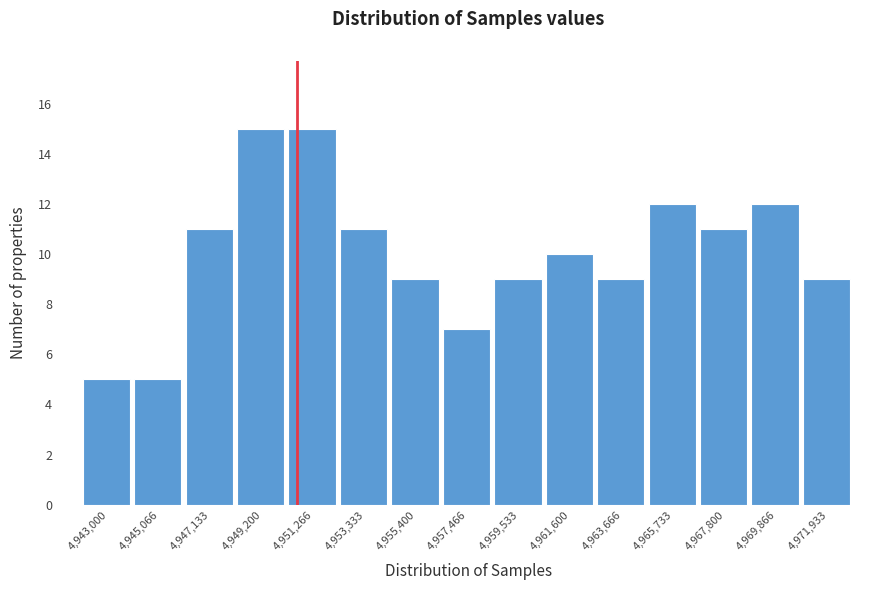

Reading left to right, transcribe all the data shown in this chart.

4,943,000=5	4,945,066=5	4,947,133=11	4,949,200=15	4,951,266=15	4,953,333=11	4,955,400=9	4,957,466=7	4,959,533=9	4,961,600=10	4,963,666=9	4,965,733=12	4,967,800=11	4,969,866=12	4,971,933=9